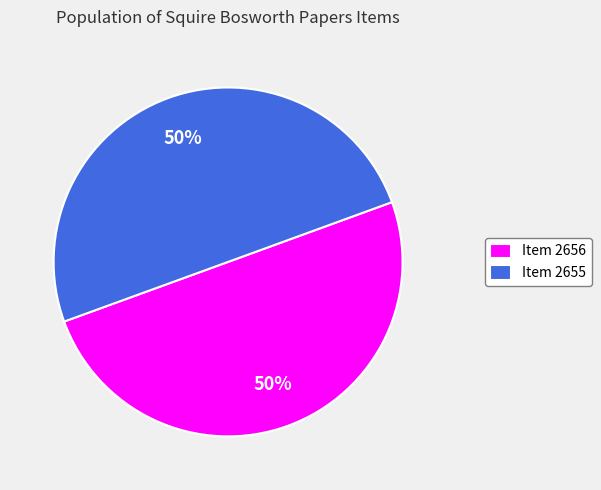

To the nearest percent, what is the average slice percentage?

50%